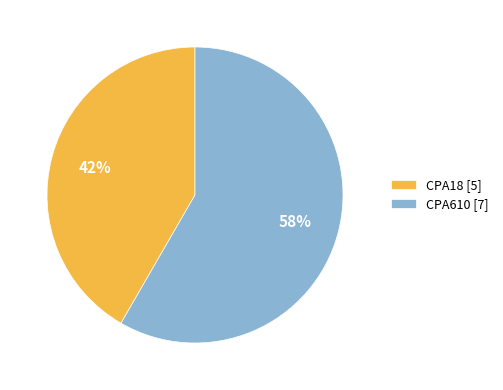

Approximately how many times larger is the value at CPA18 compared to CPA610?

0.7